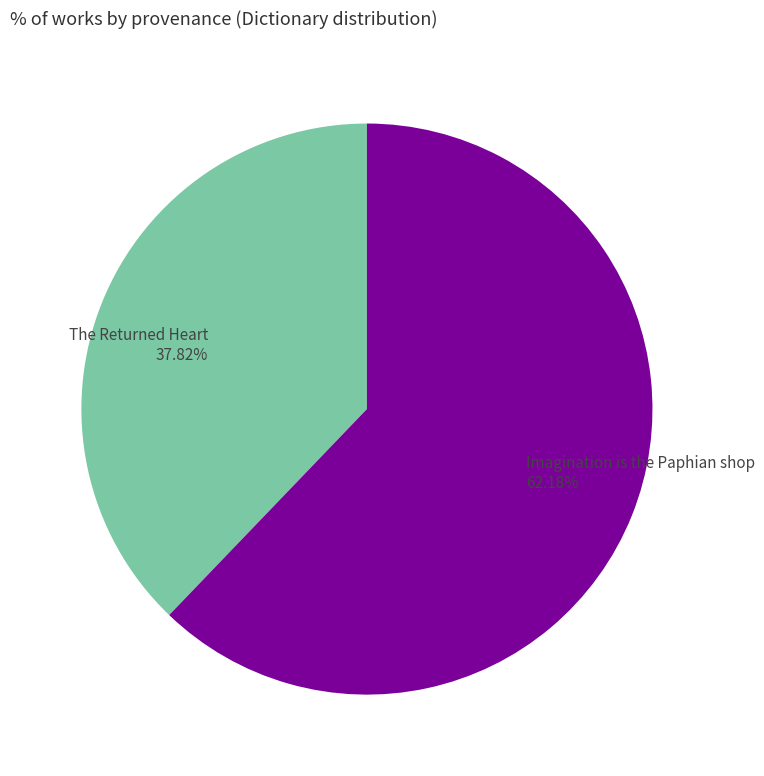

What percentage is NOT represented by Imagination is the Paphian shop?

37.8%